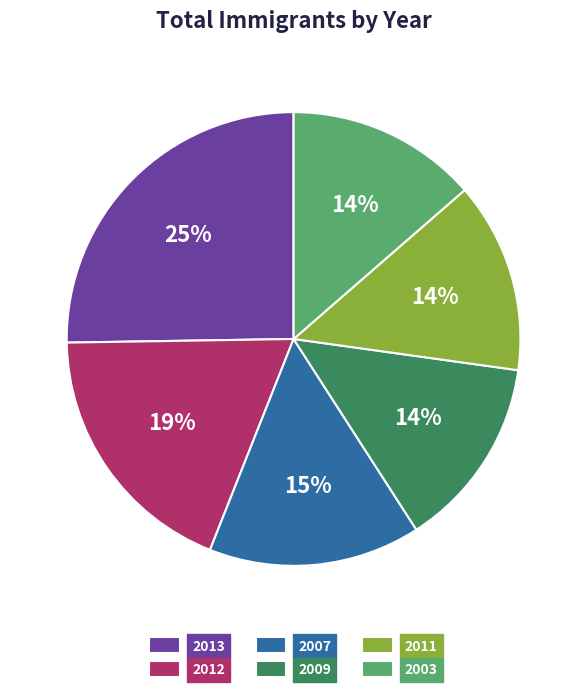

What is the ratio of the value at 2009 to the value at 2003?

1.0